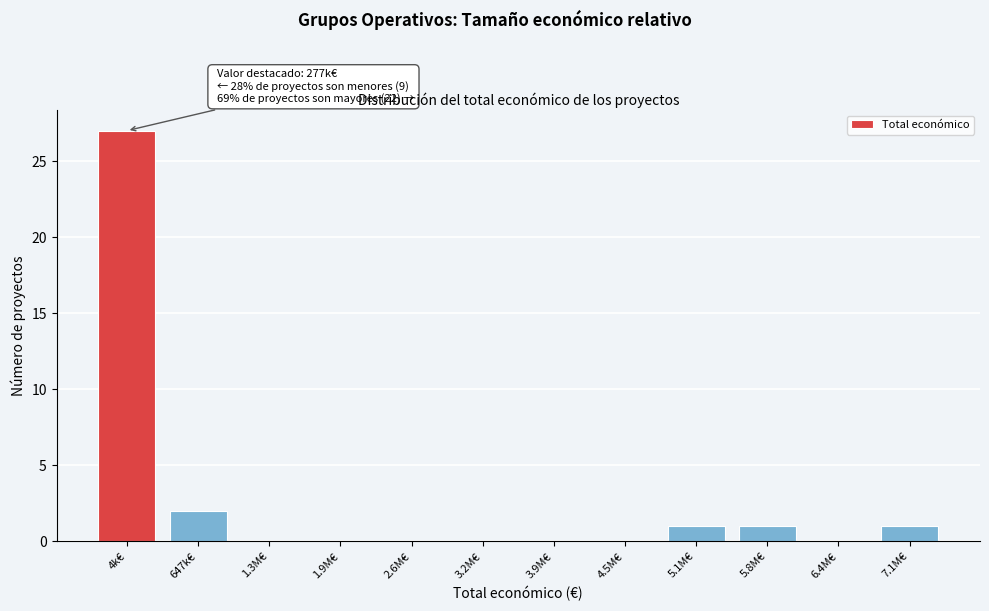

Reading left to right, list all the values displayed in this chart.

4k€=27	647k€=2	1.3M€=0	1.9M€=0	2.6M€=0	3.2M€=0	3.9M€=0	4.5M€=0	5.1M€=1	5.8M€=1	6.4M€=0	7.1M€=1